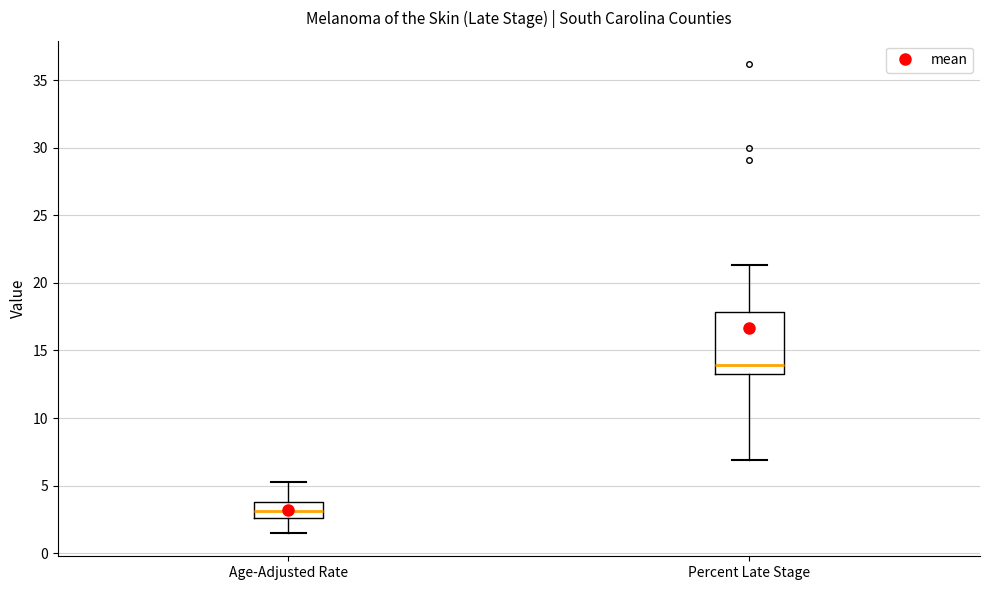

Where is the lower edge of the box for Age-Adjusted Rate on the y-axis? The values are not printed on the chart, so give them approximately, as read against the axis.

2.5